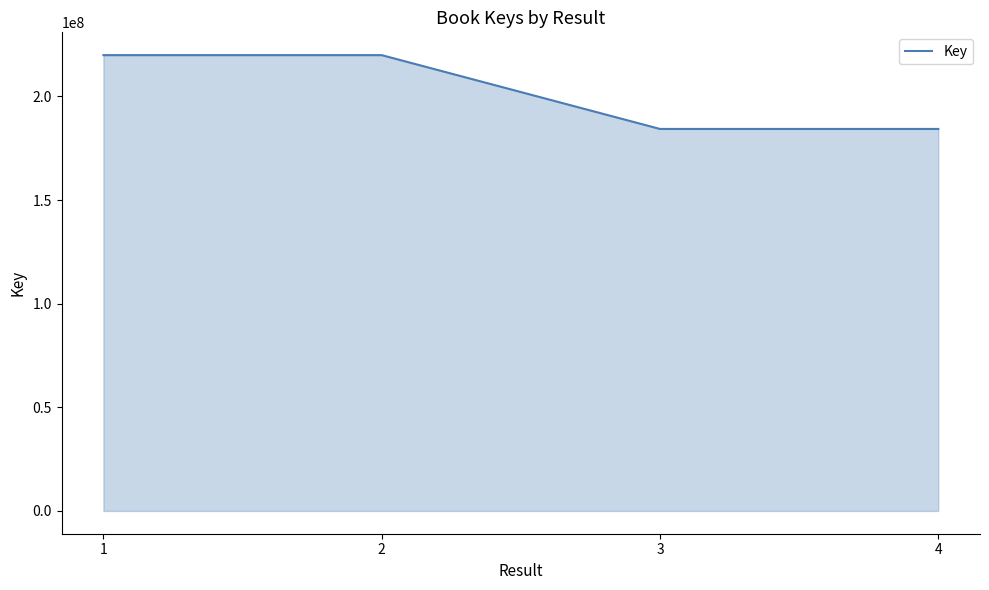

At which label is the value closest to 202138844?

3